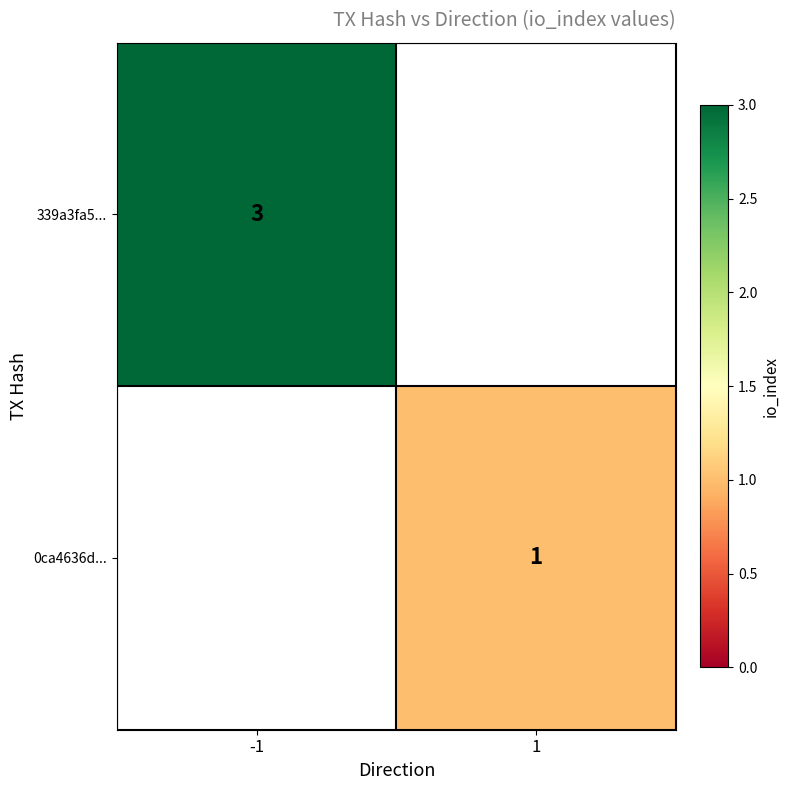

True or false: 339a3fa5... has a value of 3 at -1.

True